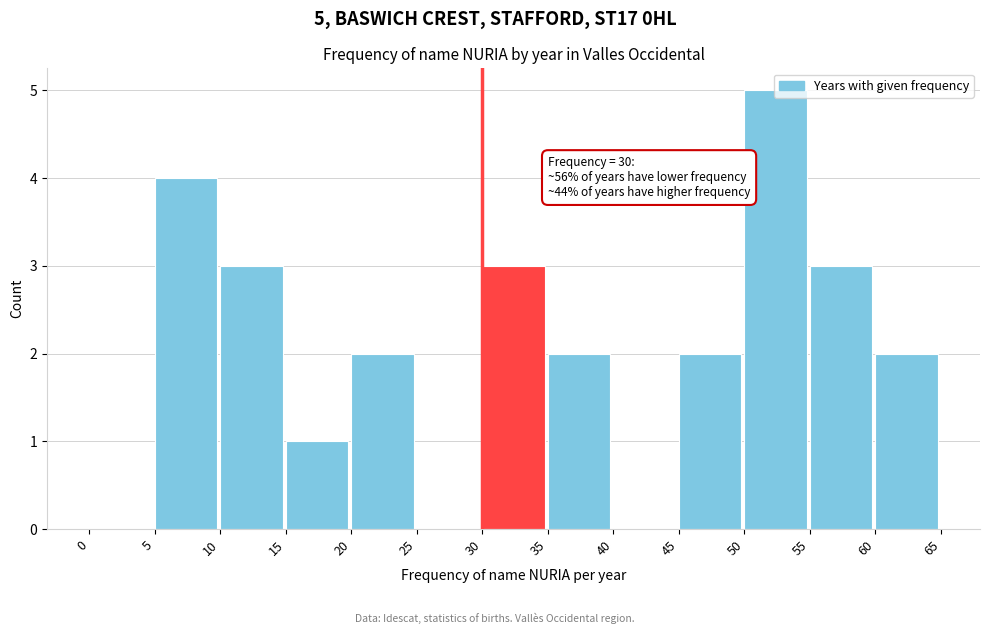

Which range on the x-axis has the tallest bar?

50 to 55